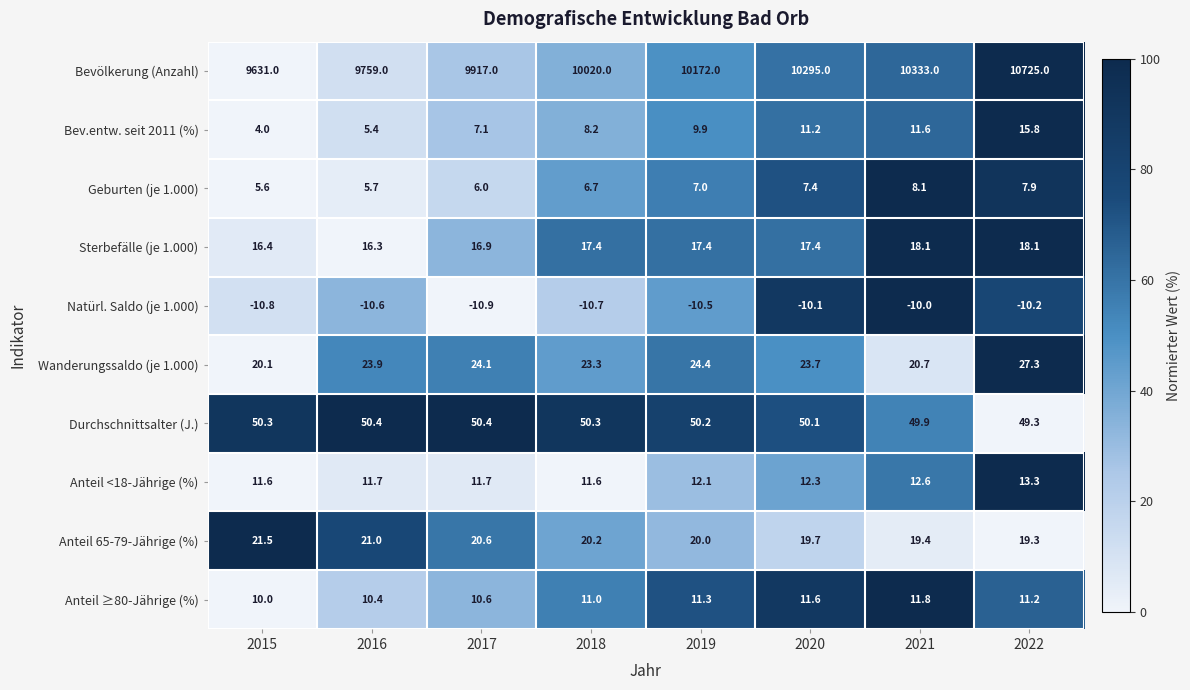

Count the number of data series in this chart.

10